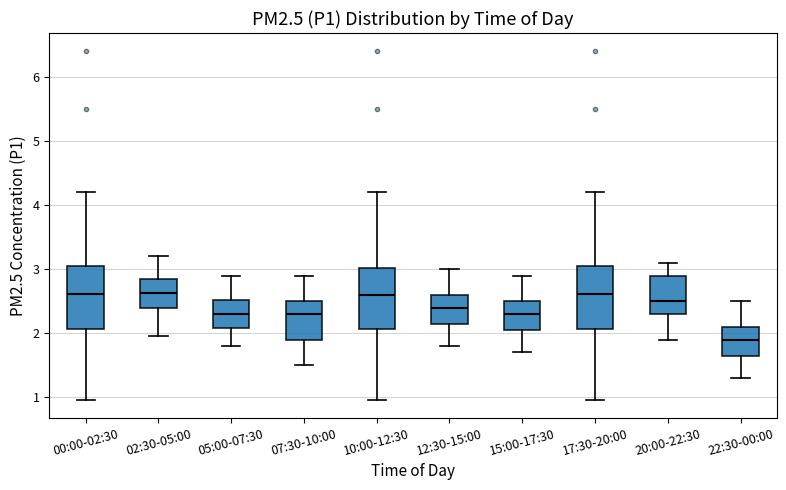

Reading left to right, transcribe this box plot: for each box, give where its median line is, the range the box spans, and where its two whiskers end, as read against the y-axis. The values are not printed on the chart, so give them approximately, as read against the axis.

00:00-02:30: median 2.6, box 2.1 to 3.1, whiskers 1.0 to 4.2
02:30-05:00: median 2.6, box 2.4 to 2.9, whiskers 2.0 to 3.2
05:00-07:30: median 2.3, box 2.1 to 2.5, whiskers 1.8 to 2.9
07:30-10:00: median 2.3, box 1.9 to 2.5, whiskers 1.5 to 2.9
10:00-12:30: median 2.6, box 2.1 to 3.0, whiskers 1.0 to 4.2
12:30-15:00: median 2.4, box 2.2 to 2.6, whiskers 1.8 to 3.0
15:00-17:30: median 2.3, box 2.1 to 2.5, whiskers 1.7 to 2.9
17:30-20:00: median 2.6, box 2.1 to 3.1, whiskers 1.0 to 4.2
20:00-22:30: median 2.5, box 2.3 to 2.9, whiskers 1.9 to 3.1
22:30-00:00: median 1.9, box 1.7 to 2.1, whiskers 1.3 to 2.5